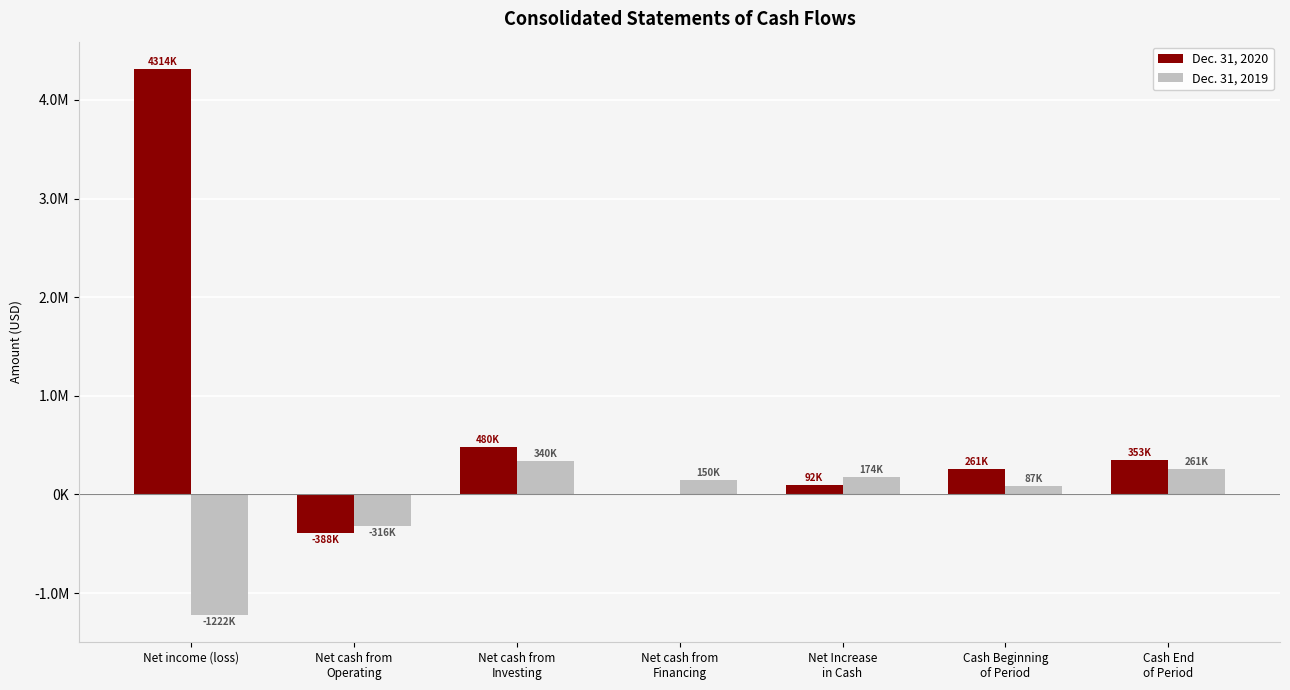

What is the lowest value of the Dec. 31, 2020 series?

-388000